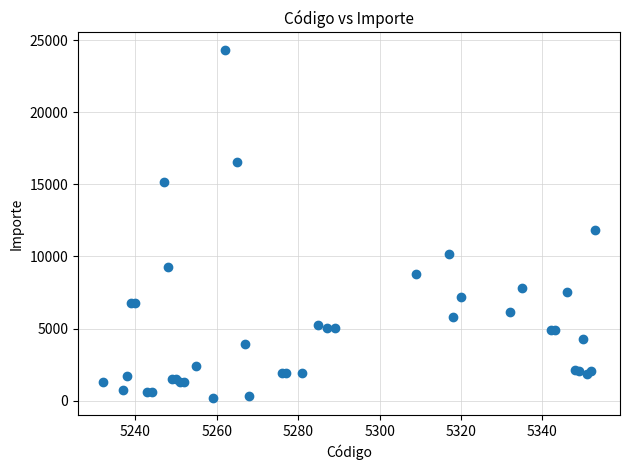

What Y value in the scatter plot is closest to 12266?

11815.9